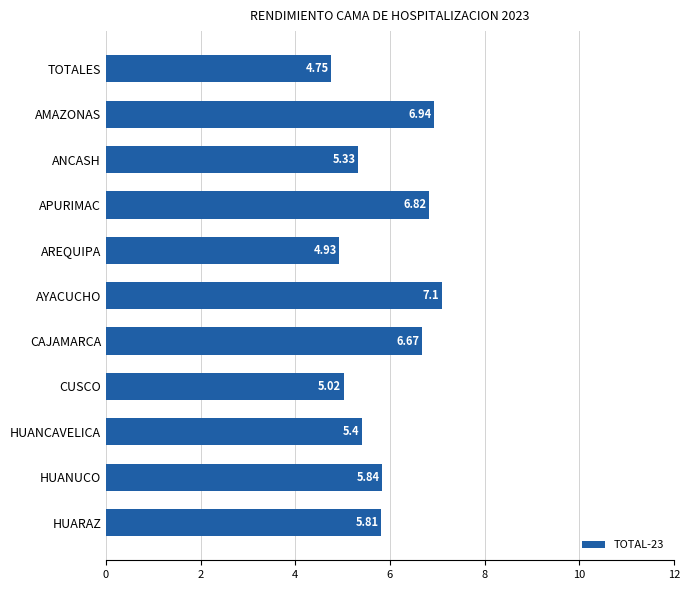

Where is the data nearest to the value 5?

CUSCO